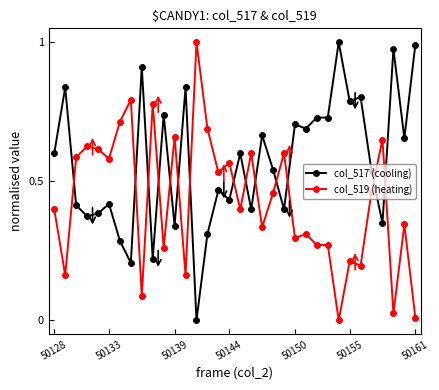

What is the sum of all col_519 (heating) values?

14.7